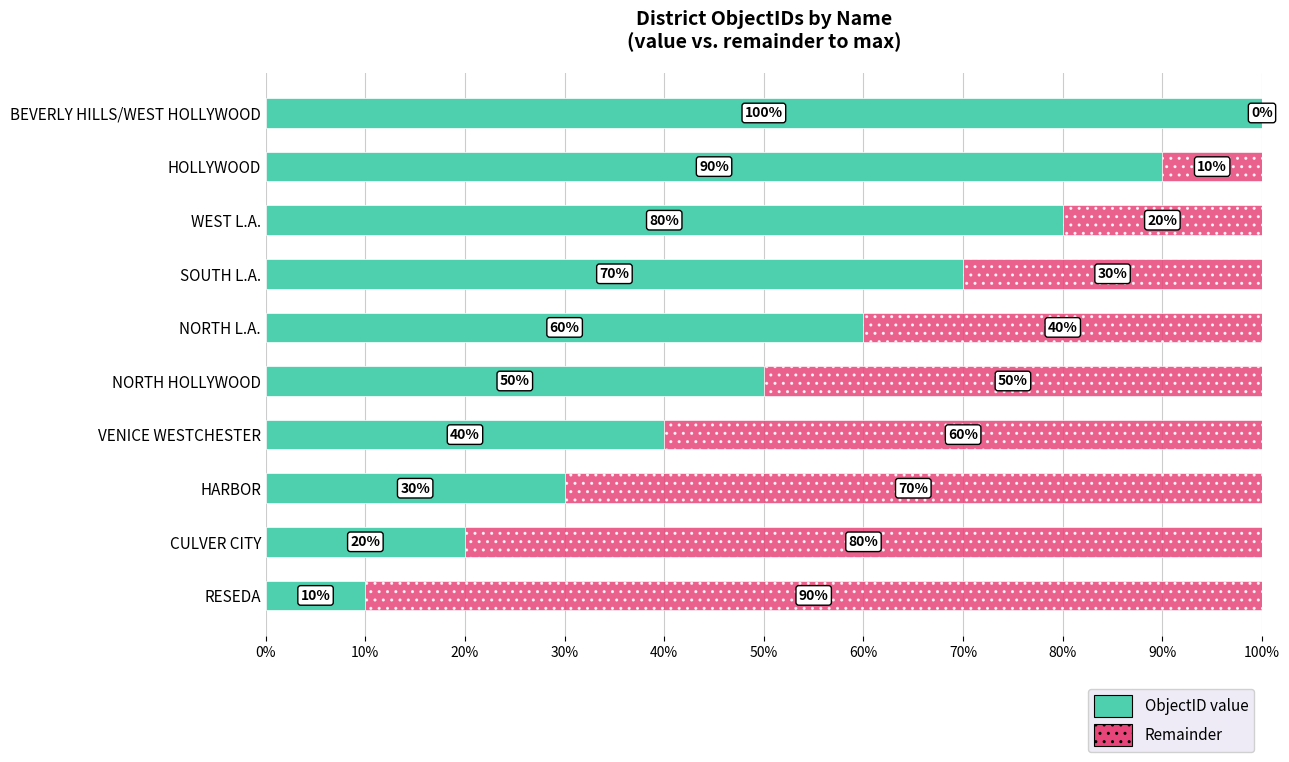

What is the sum of all ObjectID value values?

550